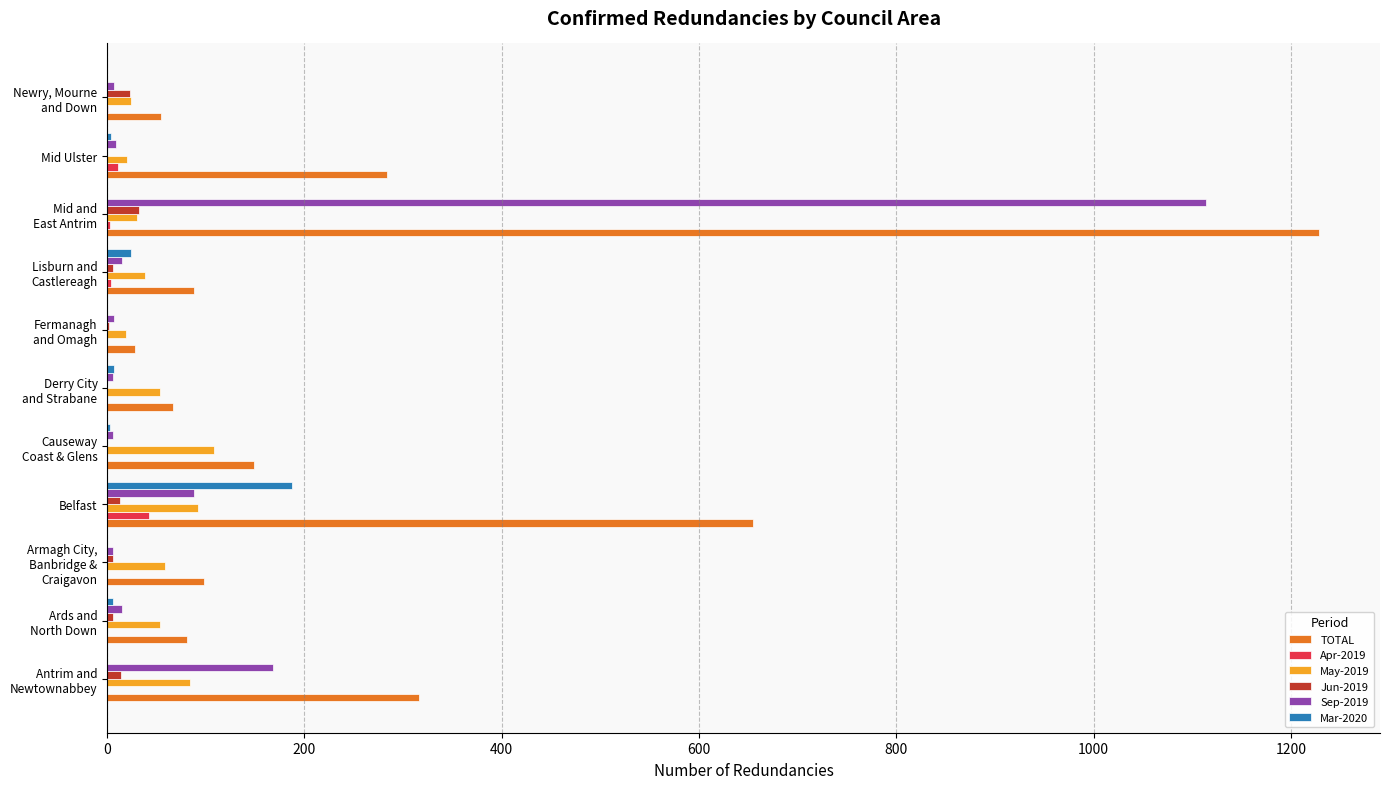

Where is TOTAL nearest to the value 628?

Belfast